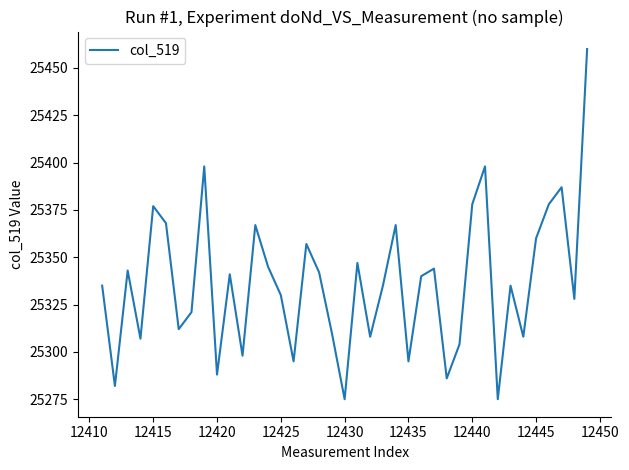

What is the greatest value displayed?

25460